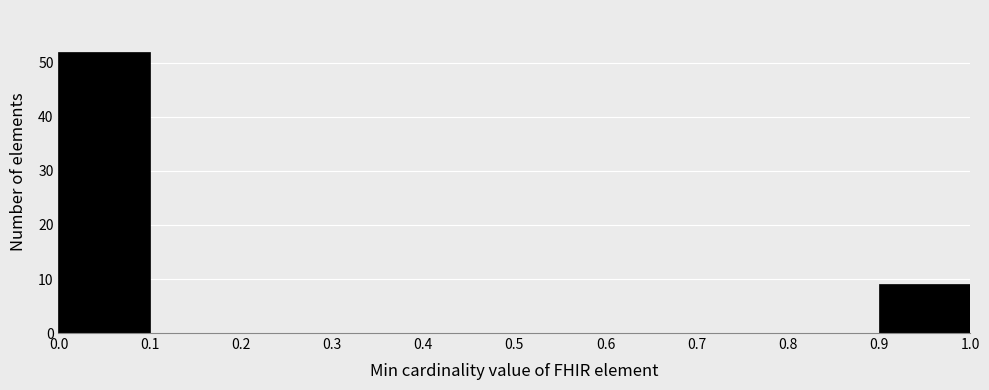

How tall is the bar that spans 0.0 to 0.1 on the x-axis? The values are not printed on the chart, so give them approximately, as read against the axis.

52